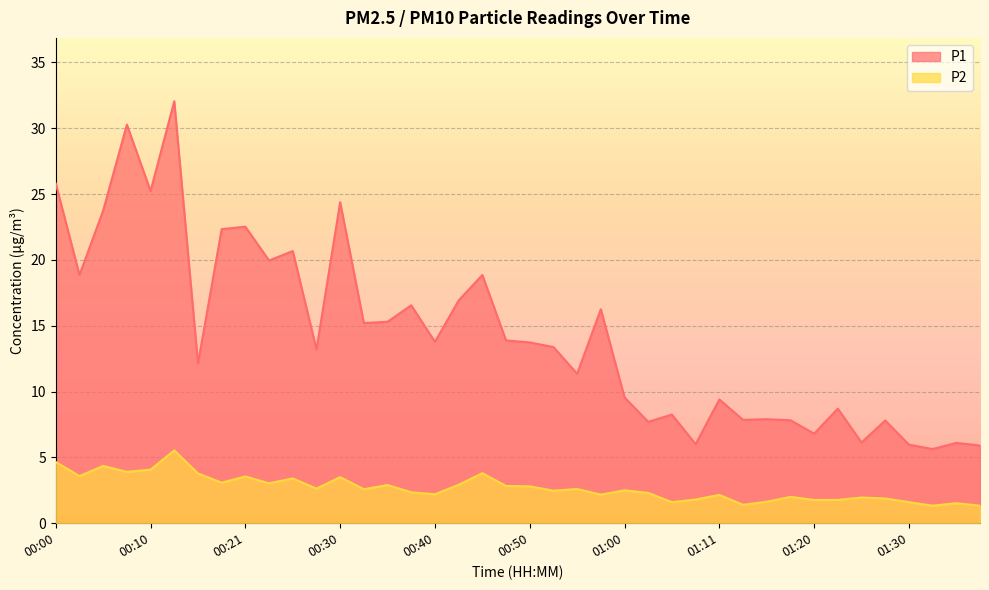

Which category has the lowest value across all series?

01:33